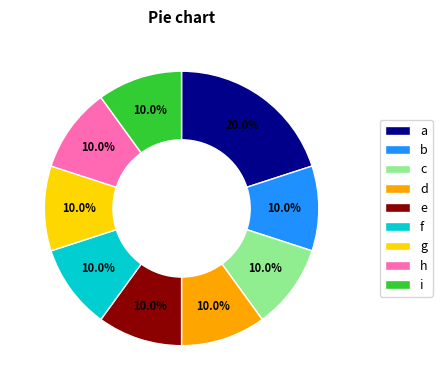

To the nearest percent, what is the average slice percentage?

11%